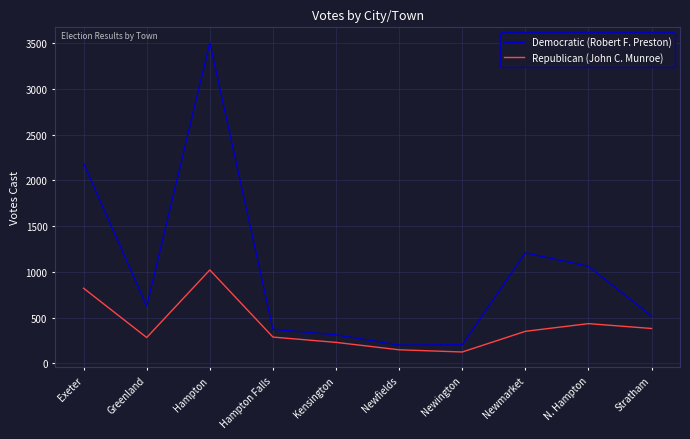

What is the difference between the highest and lowest values at Exeter?

1366